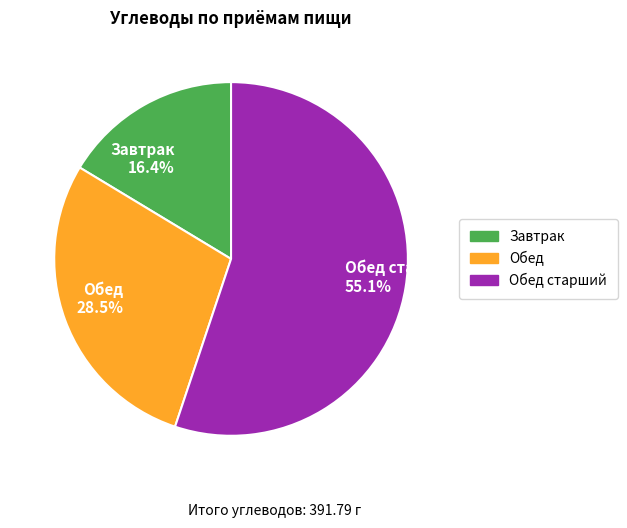

Approximately how many times larger is the value at Обед старший compared to Завтрак?

3.4